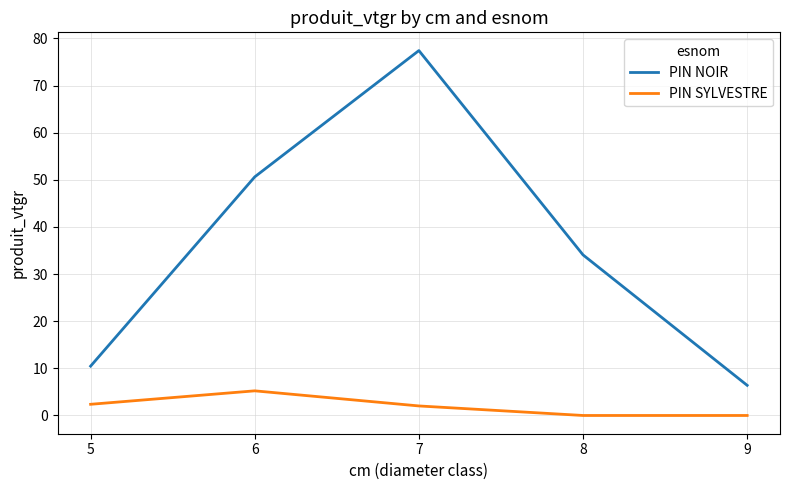

Which series has the largest total across all categories?

PIN NOIR